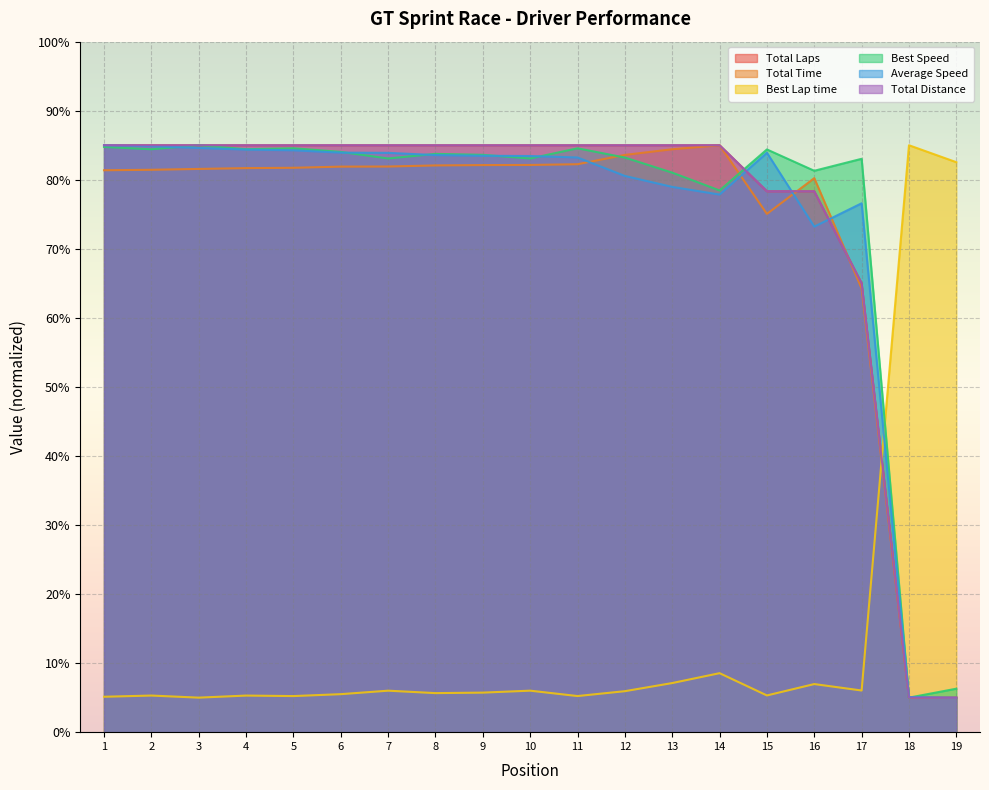

True or false: Best Speed has a value of 83.1 at 7.

True